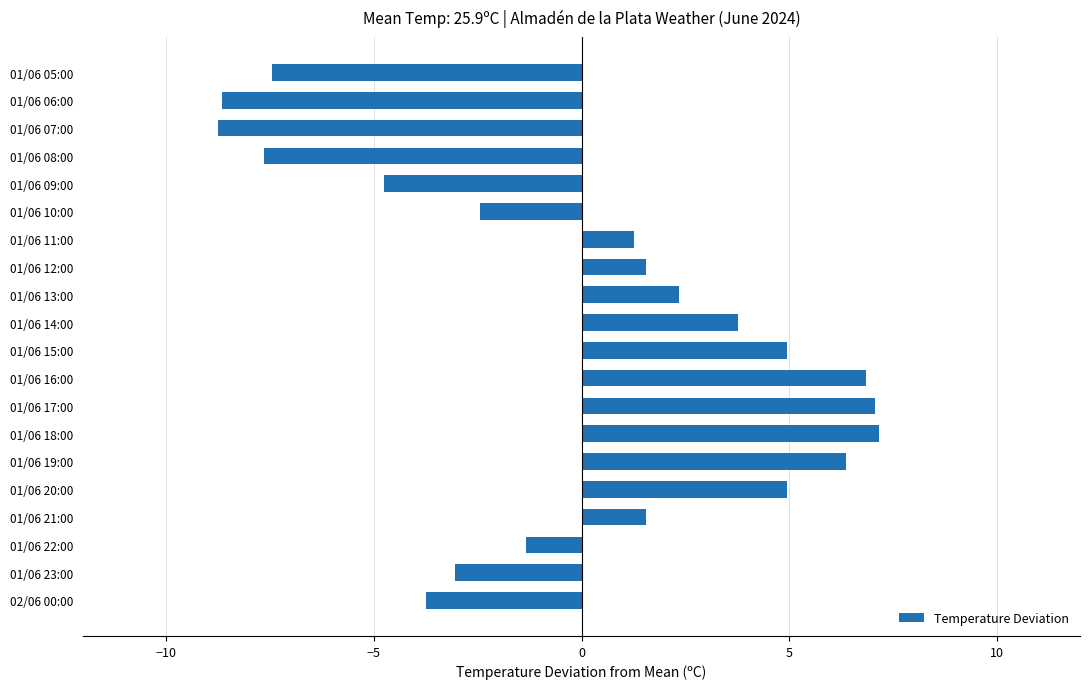

Between 01/06 10:00 and 01/06 18:00, which is larger?

01/06 18:00